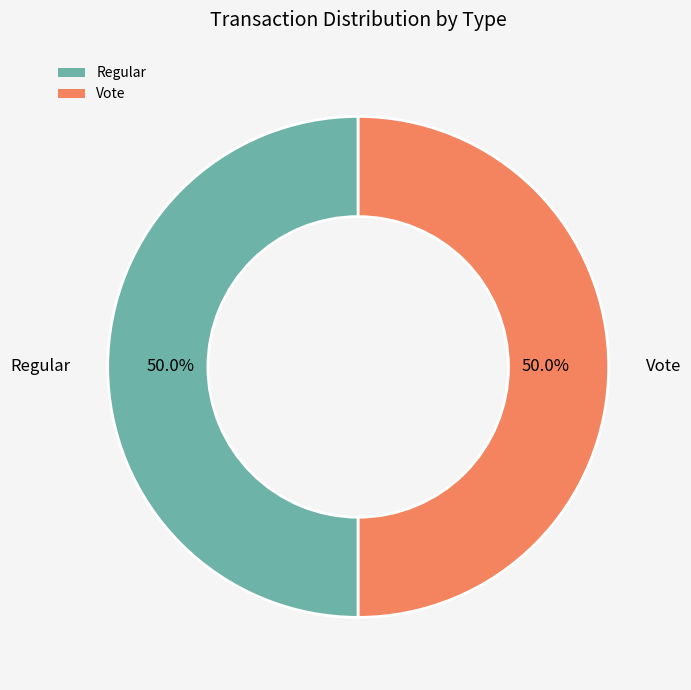

What is the ratio of the value at Vote to the value at Regular?

1.0